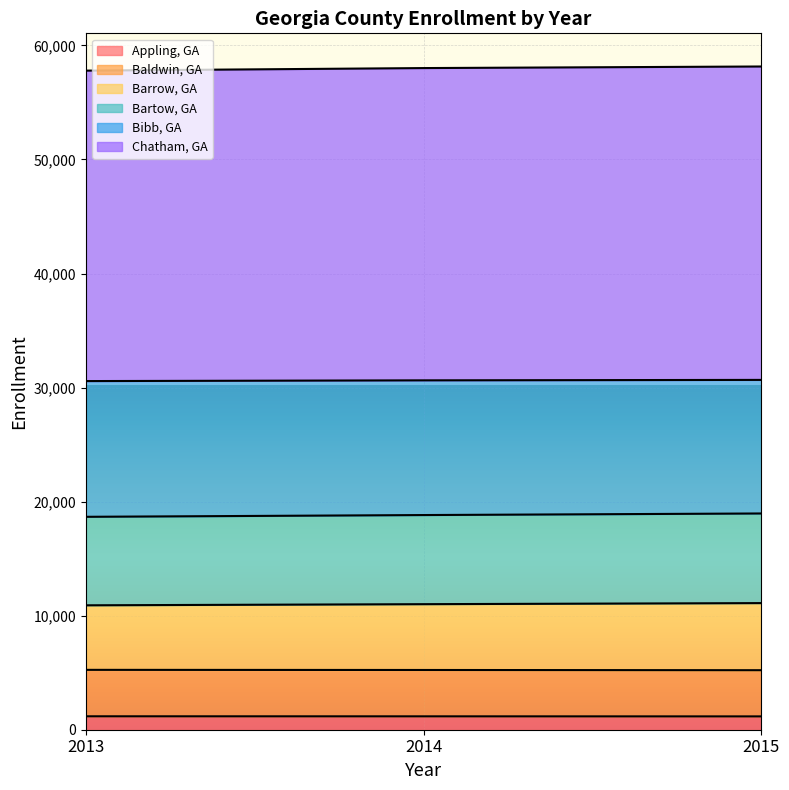

The Chatham, GA series shows 44248.0 at 2015. True or false?

False